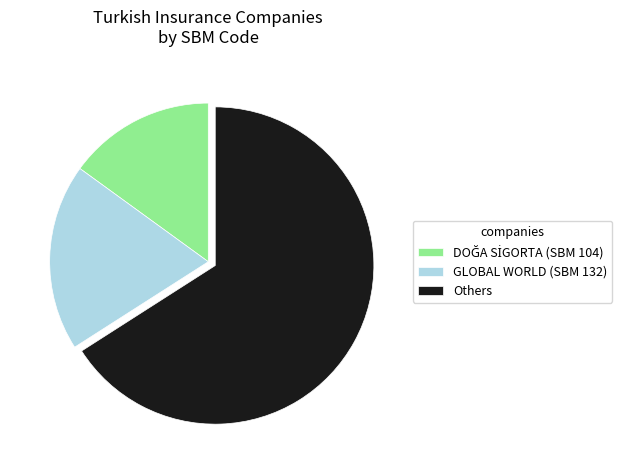

Combined, do Others and GLOBAL WORLD (SBM 132) account for over 50%?

Yes